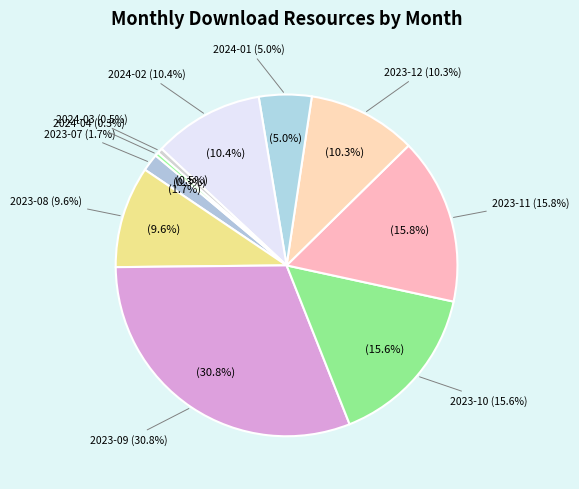

How many segments does this pie chart have?

10